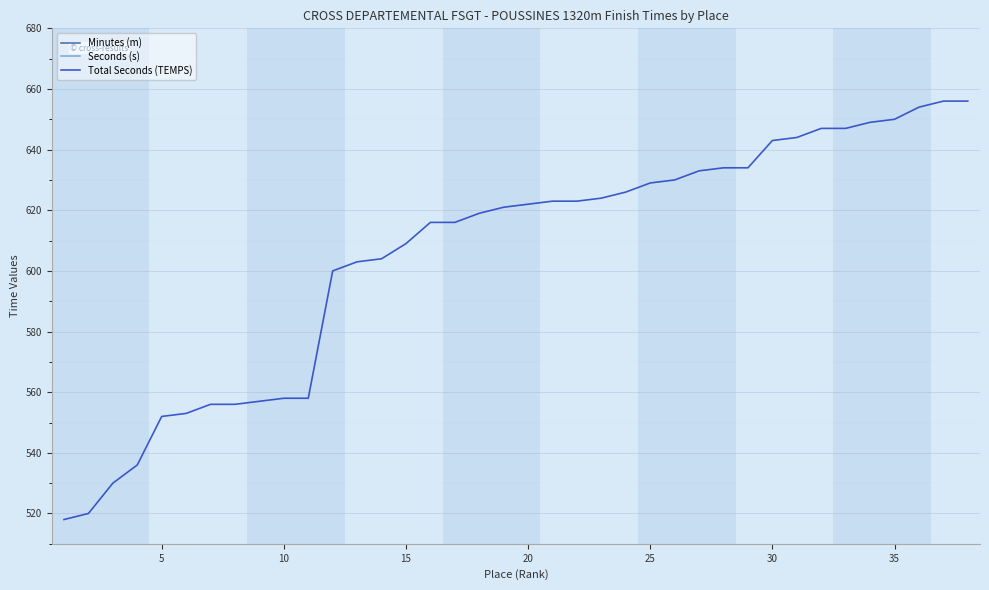

Which series has the largest range (max minus min)?

Total Seconds (TEMPS)